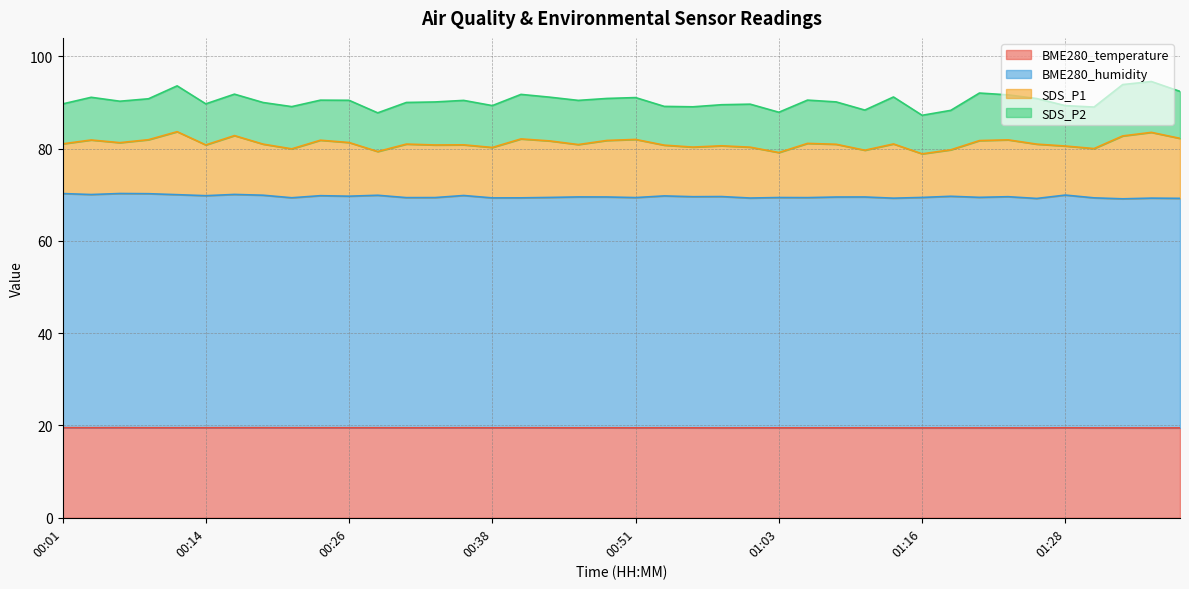

What is the lowest value of the BME280_temperature series?

19.5